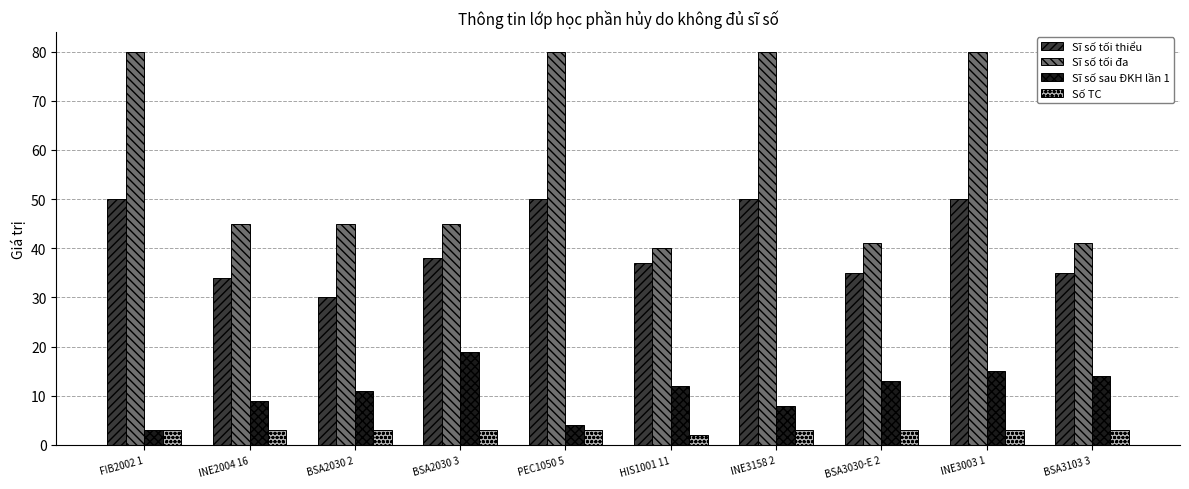

What is the value of the Sĩ số sau ĐKH lần 1 bar at the 8th from the left?

13